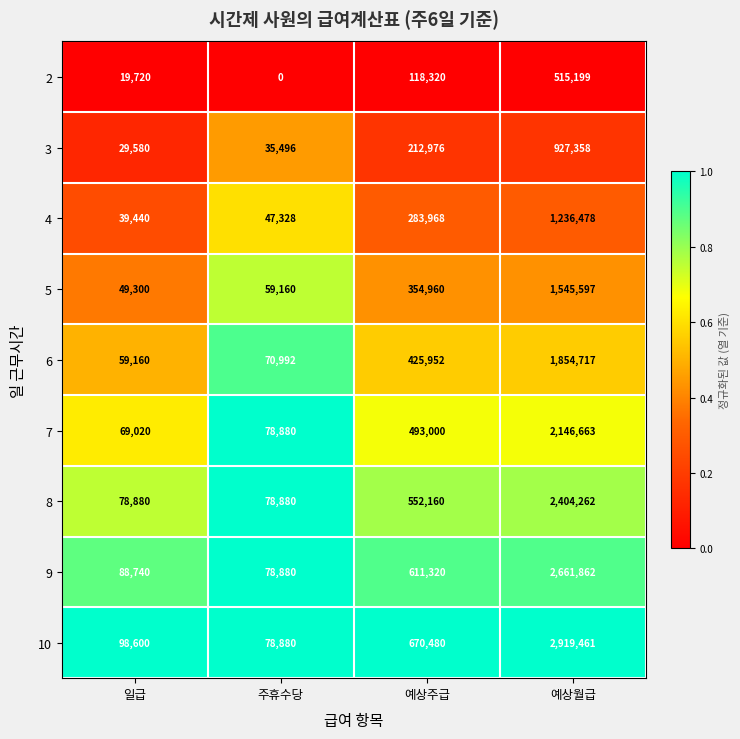

Read the 3 value at 예상월급, to the nearest 50.

927350